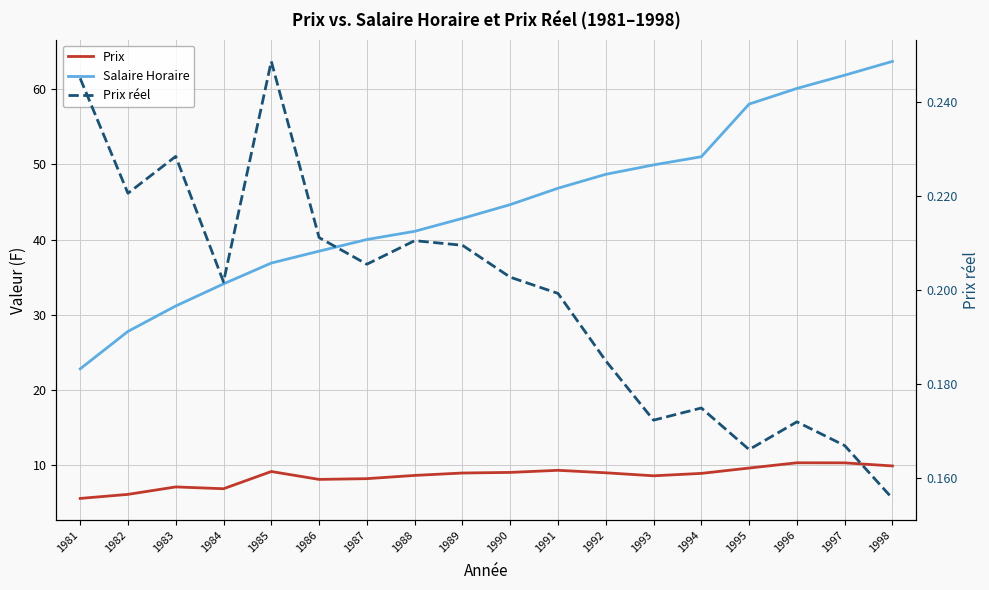

Reading left to right, what are all the values shown in this chart?

Prix: 1981=5.6	1982=6.1	1983=7.1	1984=6.9	1985=9.2	1986=8.1	1987=8.2	1988=8.7	1989=9.0	1990=9.1	1991=9.3	1992=9.0	1993=8.6	1994=8.9	1995=9.6	1996=10.3	1997=10.3	1998=9.9
Salaire Horaire: 1981=22.8	1982=27.8	1983=31.2	1984=34.1	1985=36.9	1986=38.5	1987=40.0	1988=41.1	1989=42.8	1990=44.7	1991=46.8	1992=48.7	1993=49.9	1994=51.0	1995=58.0	1996=60.1	1997=61.9	1998=63.7
Prix réel: 1981=0.2	1982=0.2	1983=0.2	1984=0.2	1985=0.2	1986=0.2	1987=0.2	1988=0.2	1989=0.2	1990=0.2	1991=0.2	1992=0.2	1993=0.2	1994=0.2	1995=0.2	1996=0.2	1997=0.2	1998=0.2